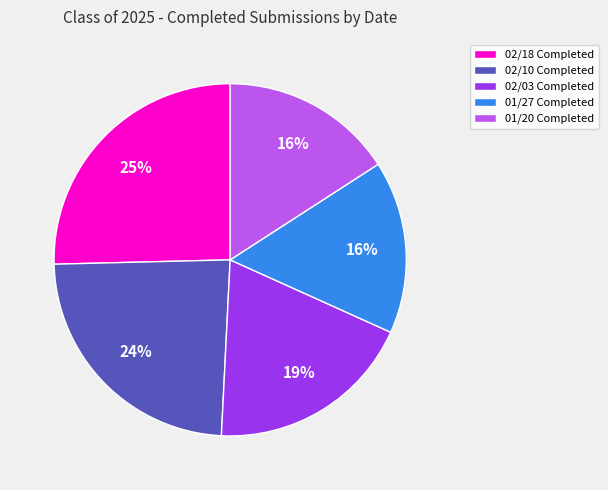

The 01/27 Completed slice represents 16% of the pie. True or false?

True